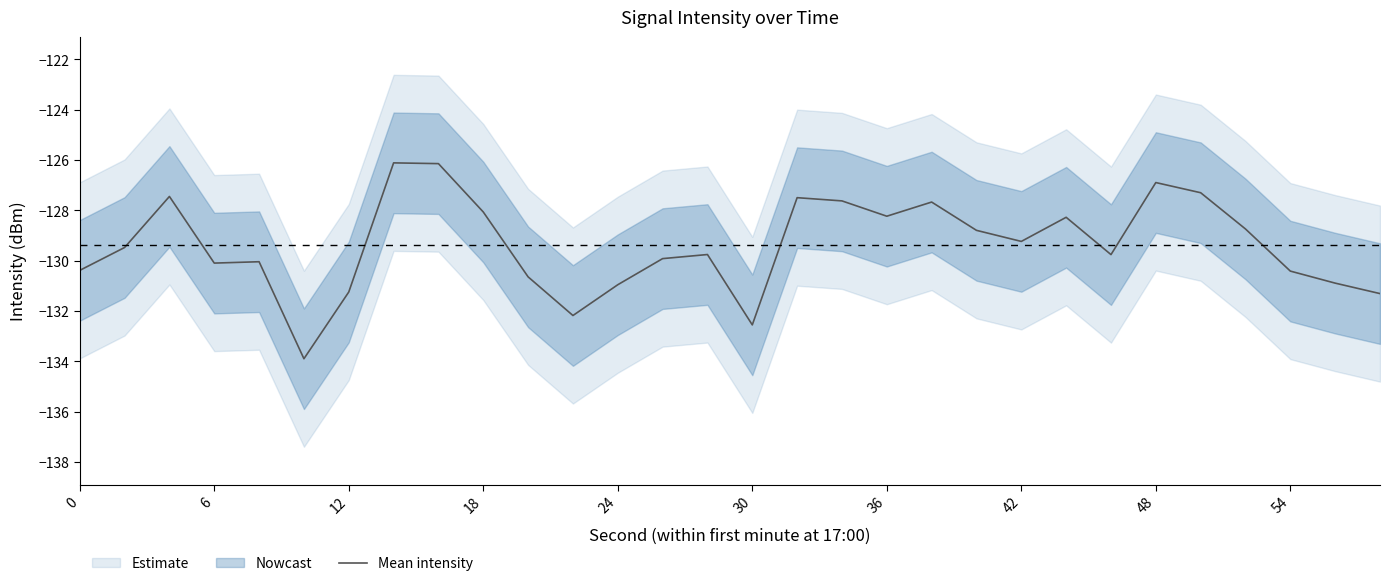

What is the lowest value of the Mean intensity series?

-133.9